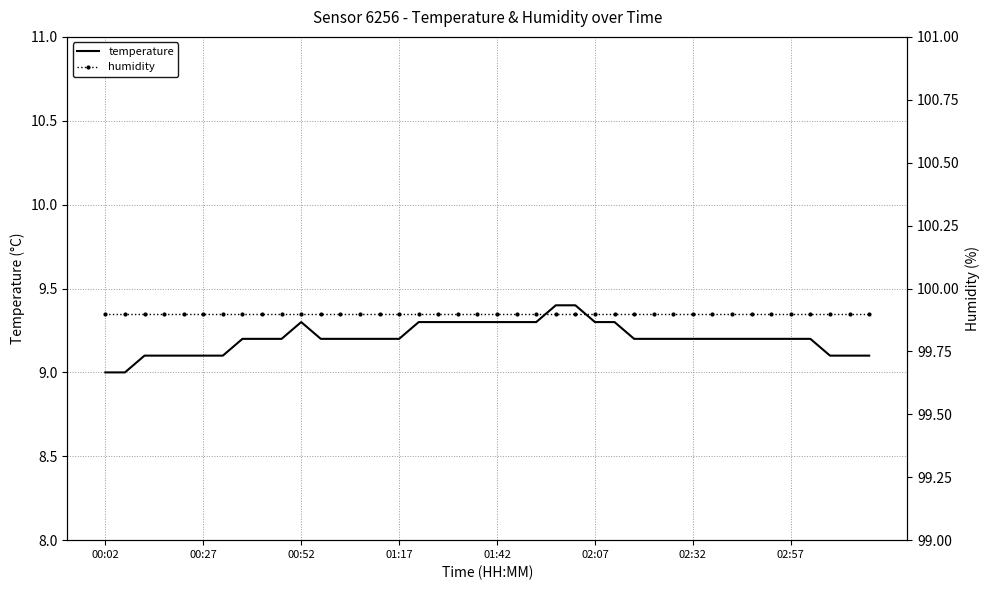

True or false: temperature has a value of 3.9 at 00:52.

False